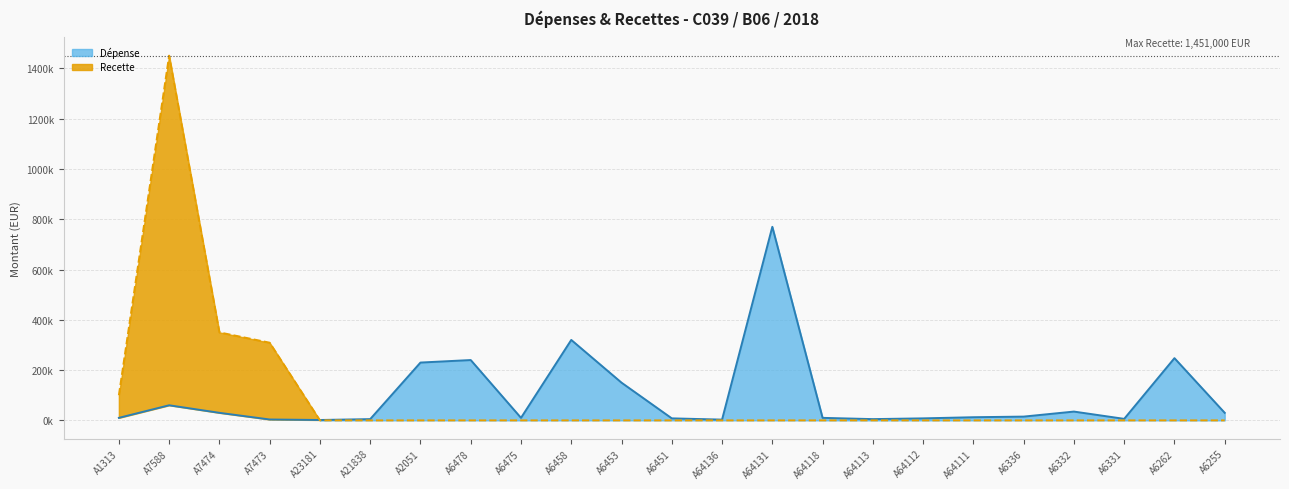

Where is Recette nearest to the value 725500?

A7474